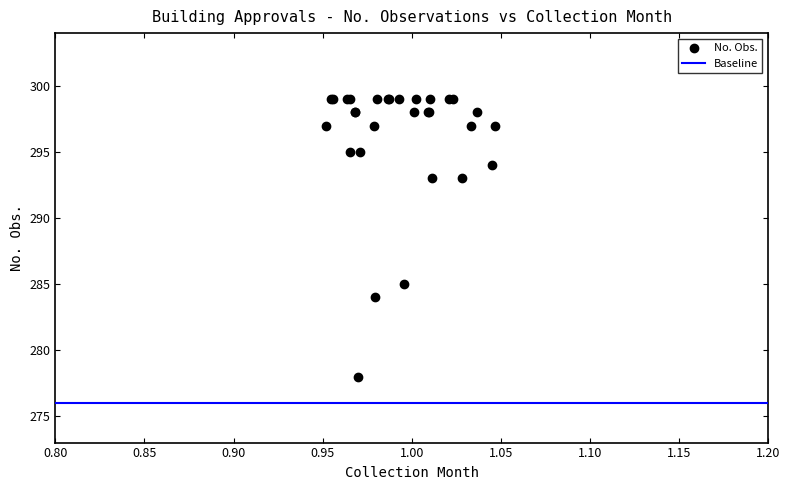

What Y value in the scatter plot is closest to 288?

285